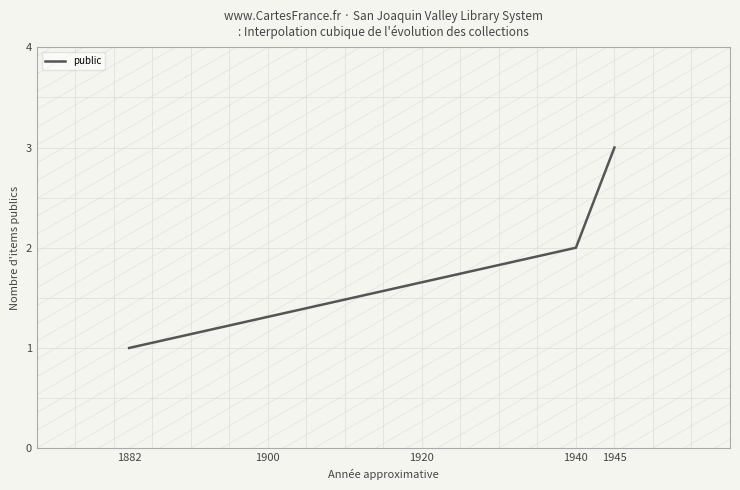

How many lines are shown in the chart?

1